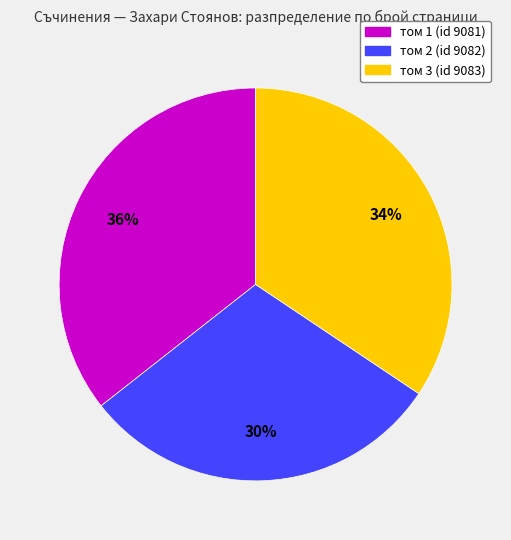

True or false: том 2 (id 9082) accounts for 39% of the total.

False